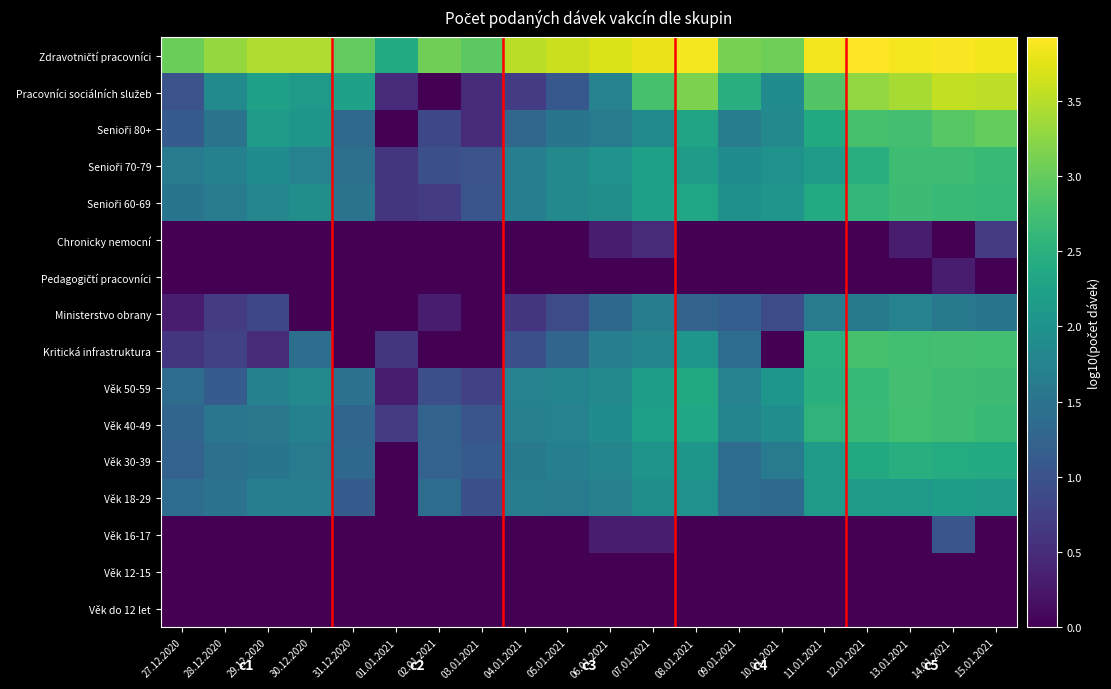

Rank the series at 08.01.2021 from highest to lowest value.

Zdravotničtí pracovníci, Pracovníci sociálních služeb, Věk 50-59, Věk 40-49, Senioři 60-69, Senioři 80+, Senioři 70-79, Věk 30-39, Kritická infrastruktura, Věk 18-29, Ministerstvo obrany, Chronicky nemocní, Pedagogičtí pracovníci, Věk 16-17, Věk 12-15, Věk do 12 let